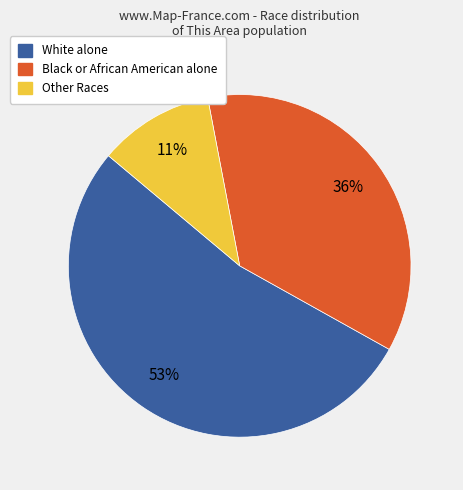

Which slice is the smallest?

Other Races